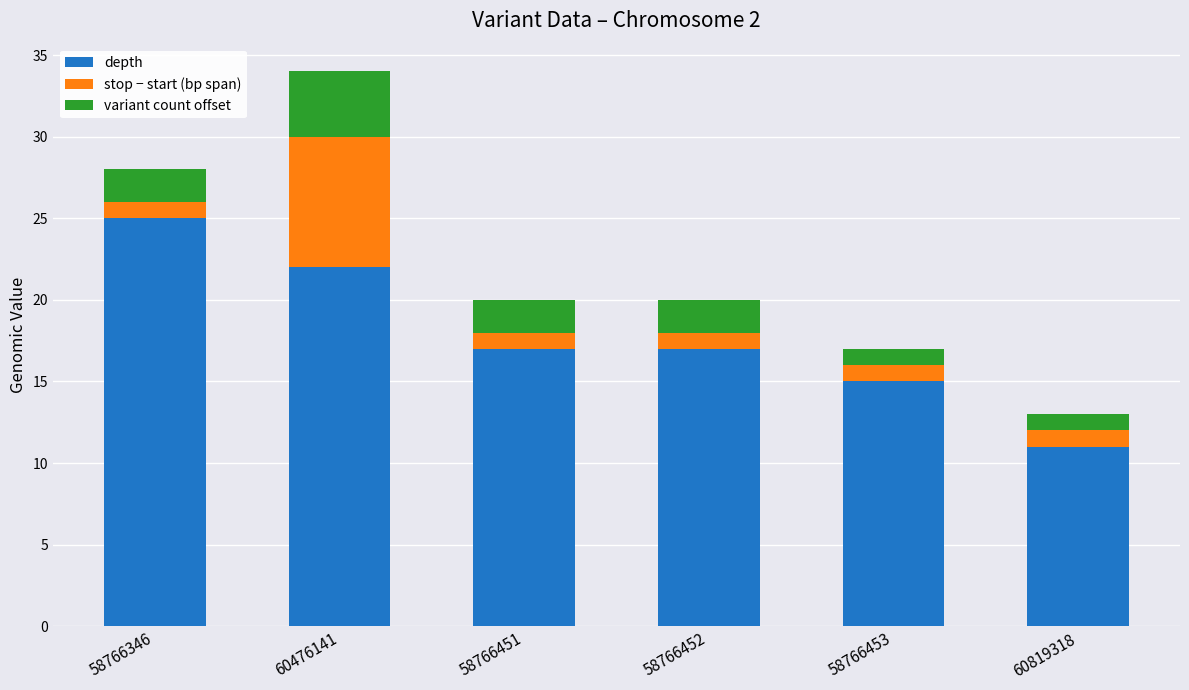

What is the difference between the maximum and second lowest values in the depth series?

10